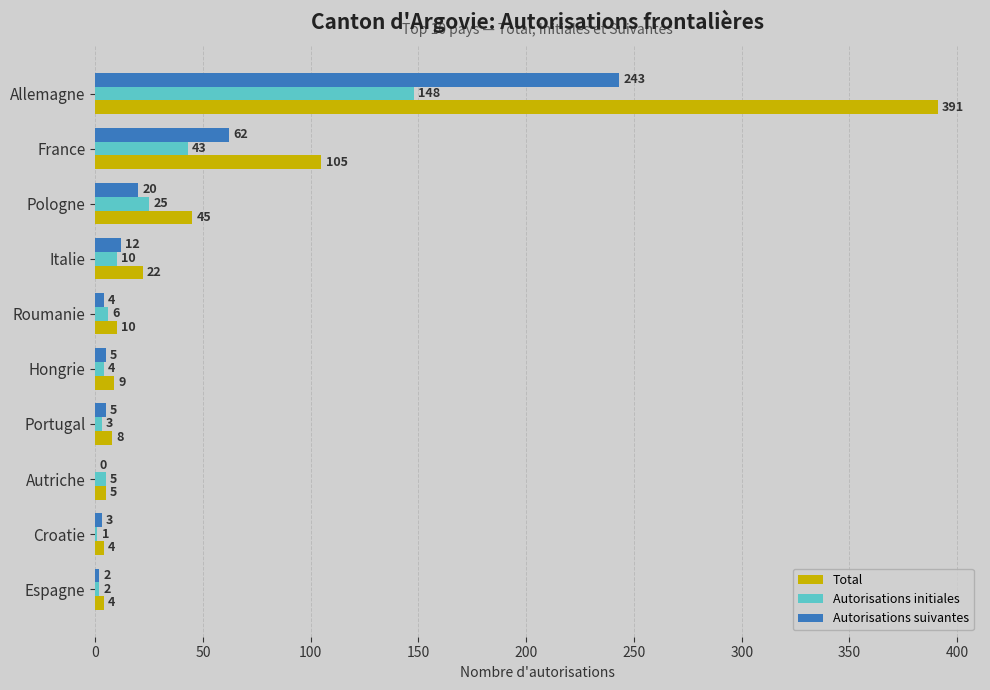

At which label is Autorisations initiales closest to 74?

France